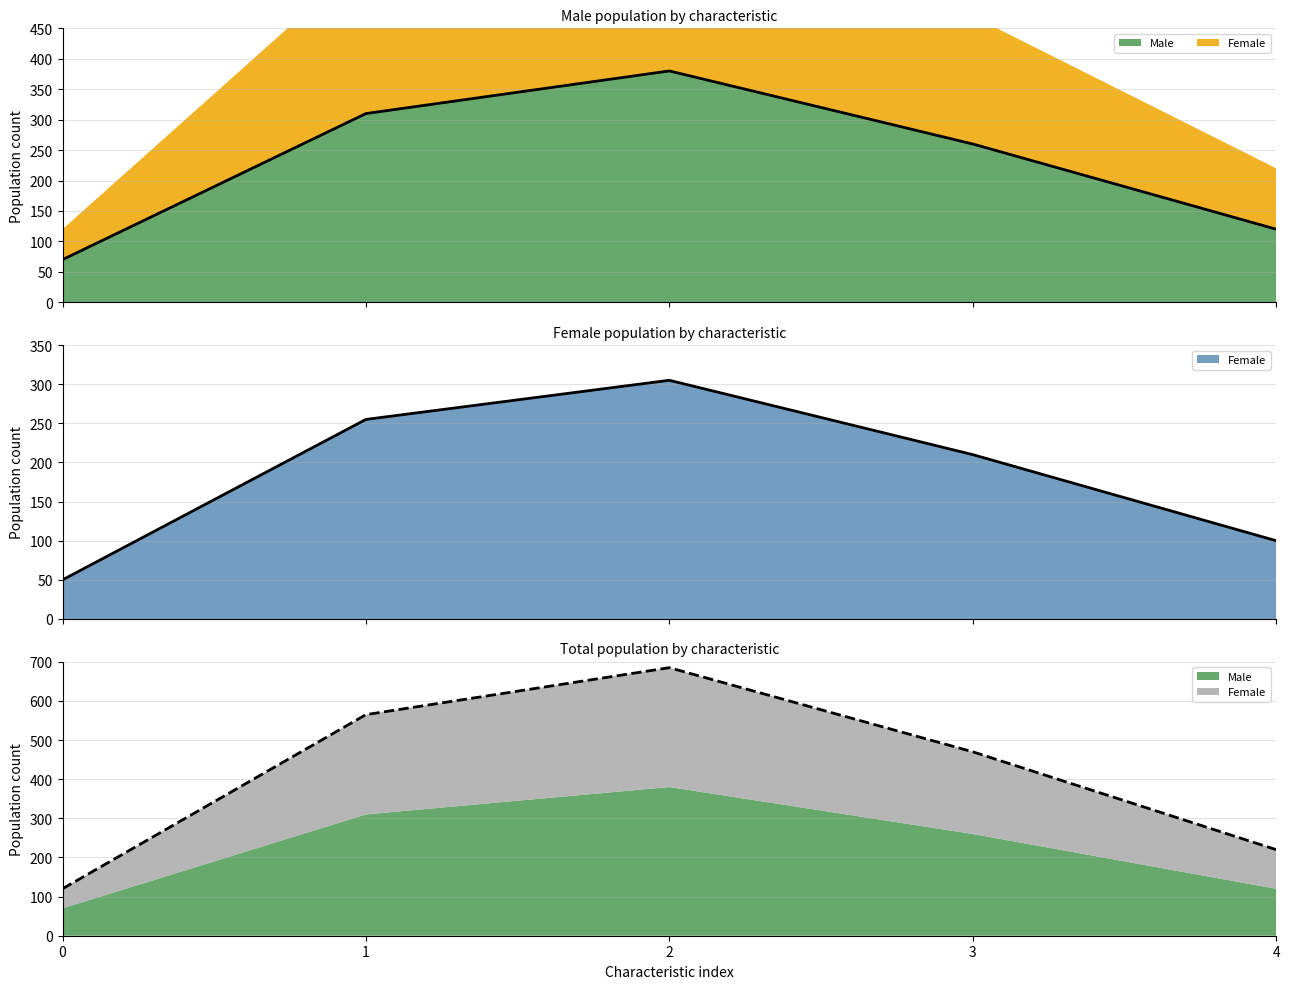

What is the difference between the maximum and second lowest values in the Female (line) series?

205